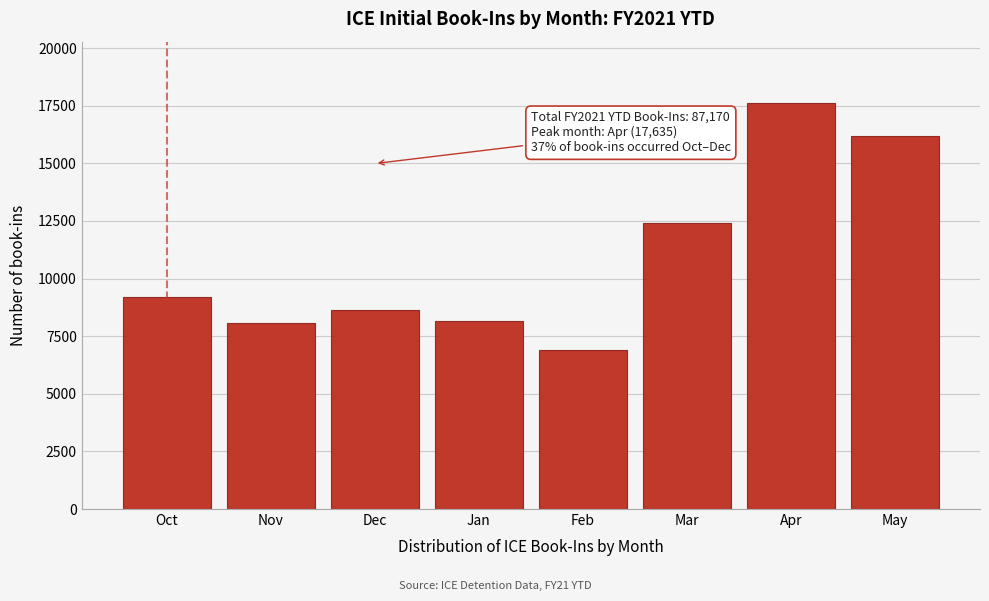

The chart shows a value of 4380 at Oct. True or false?

False